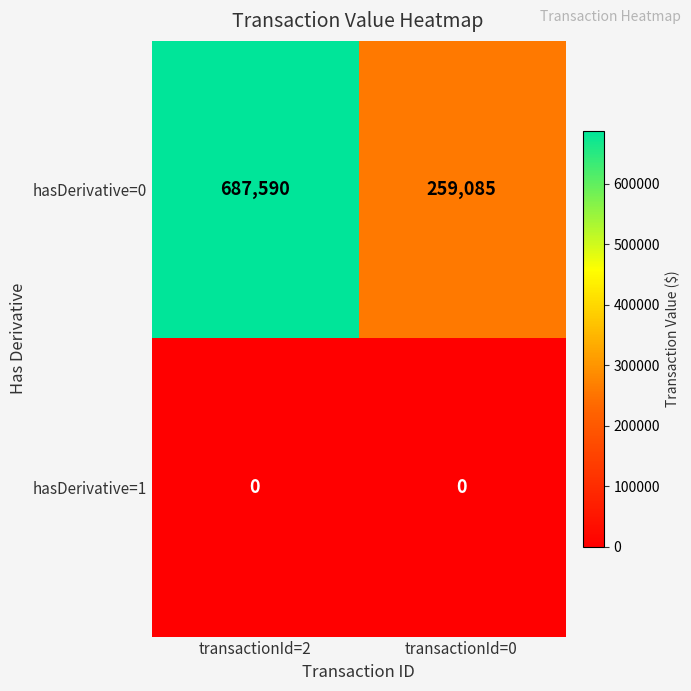

Which series has the largest total across all categories?

hasDerivative=0